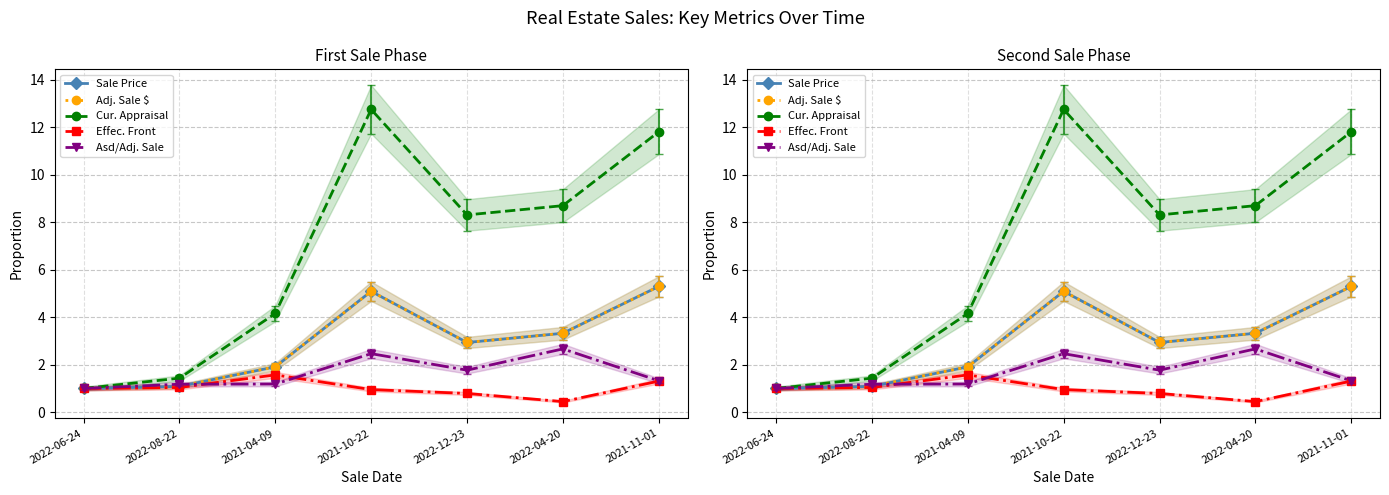

At which category is the sum across all series the highest?

2021-10-22